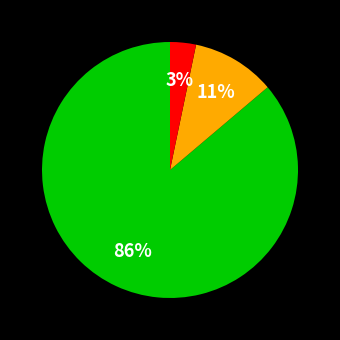

Is there any slice that represents more than half of the pie?

Yes